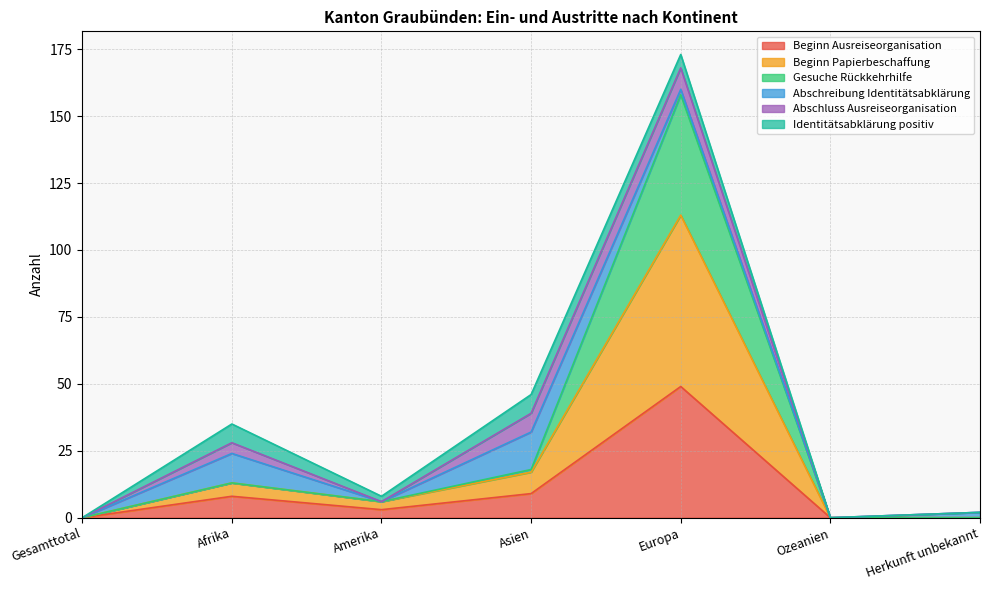

Which category has the lowest value across all series?

Gesamttotal